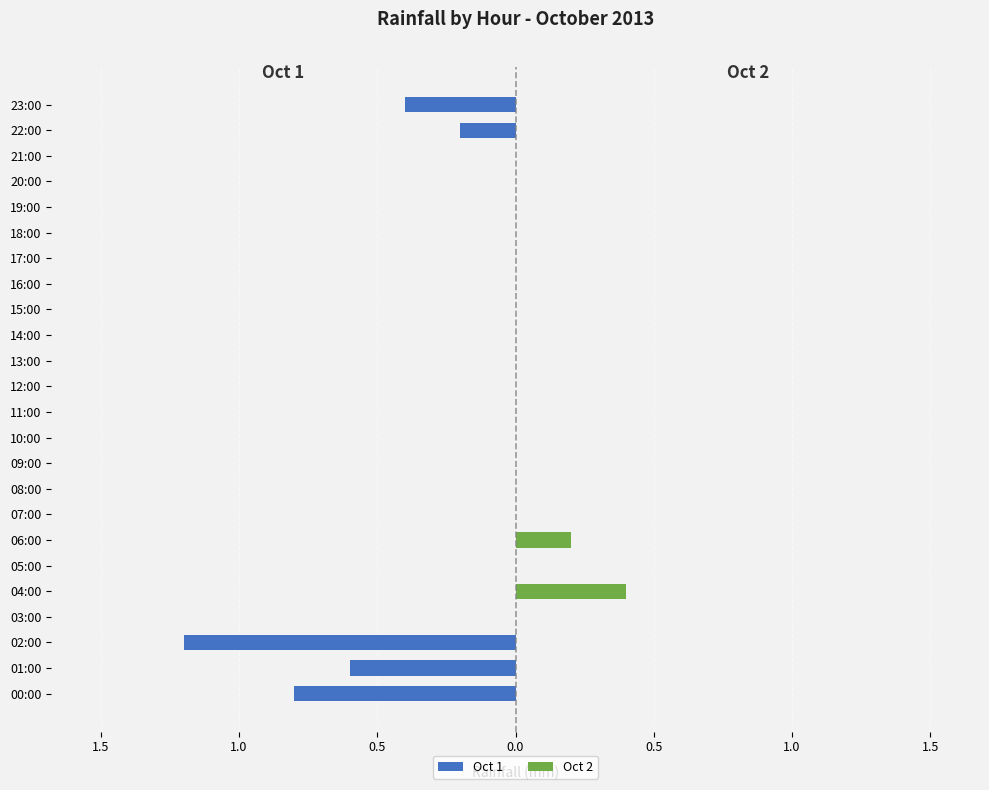

What is the difference between the second highest and minimum values in the Oct 2 series?

0.2